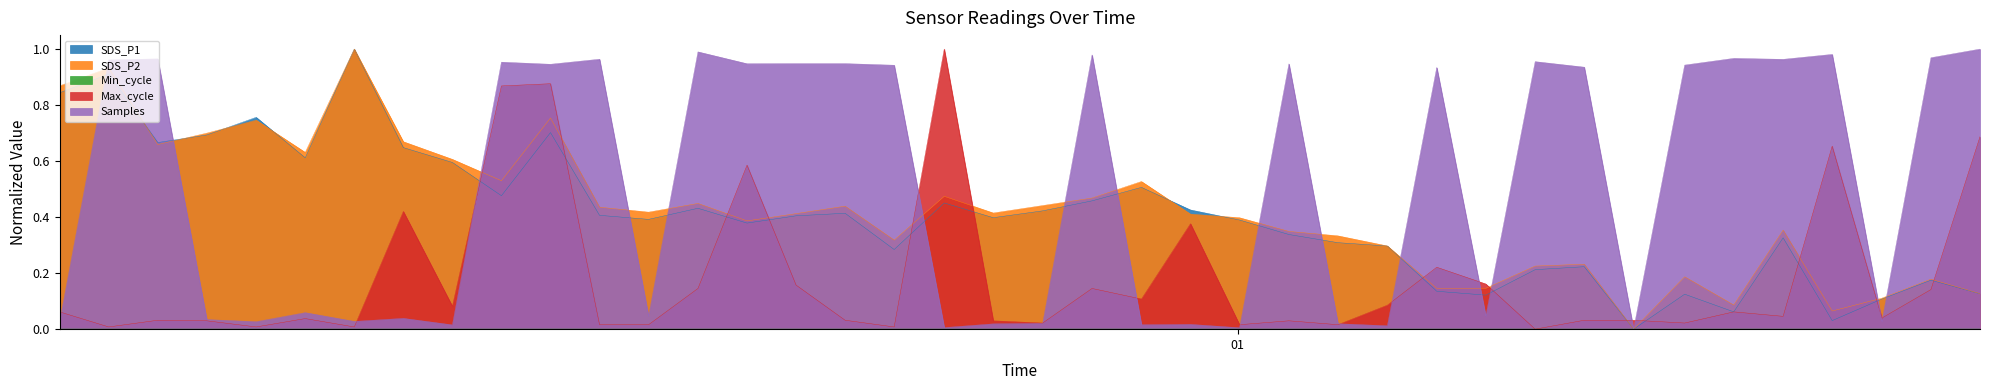

Which has a higher value, 2022/04/14 01:24:37 or 2022/04/14 00:06:26?

2022/04/14 00:06:26